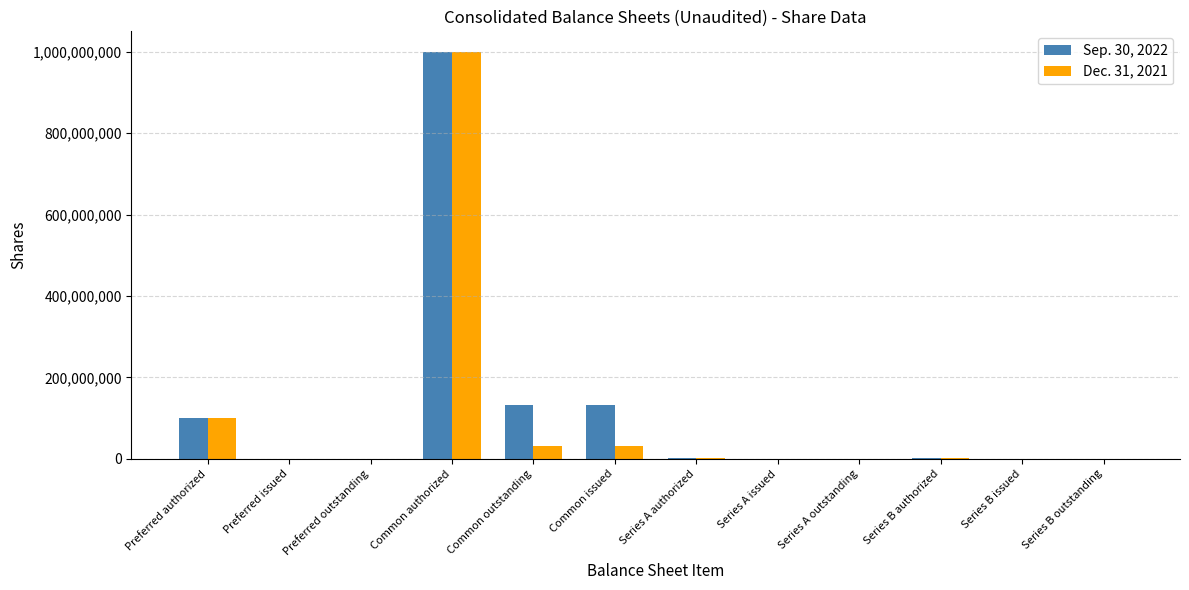

What is the highest value of the Sep. 30, 2022 series?

1000000000